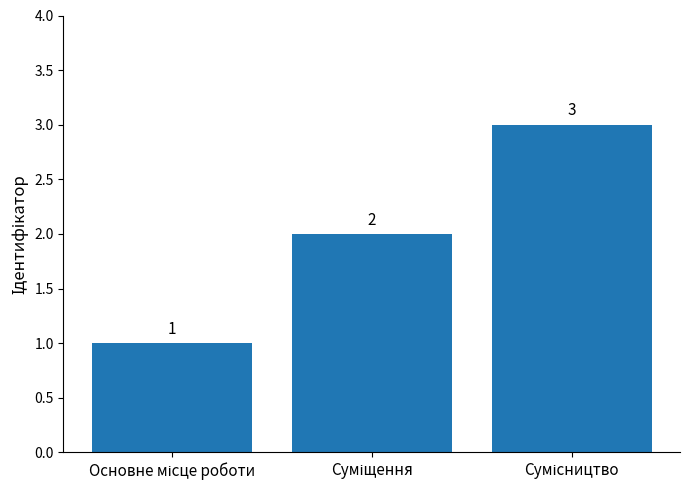

What is the value of the 1st bar from the left?

1